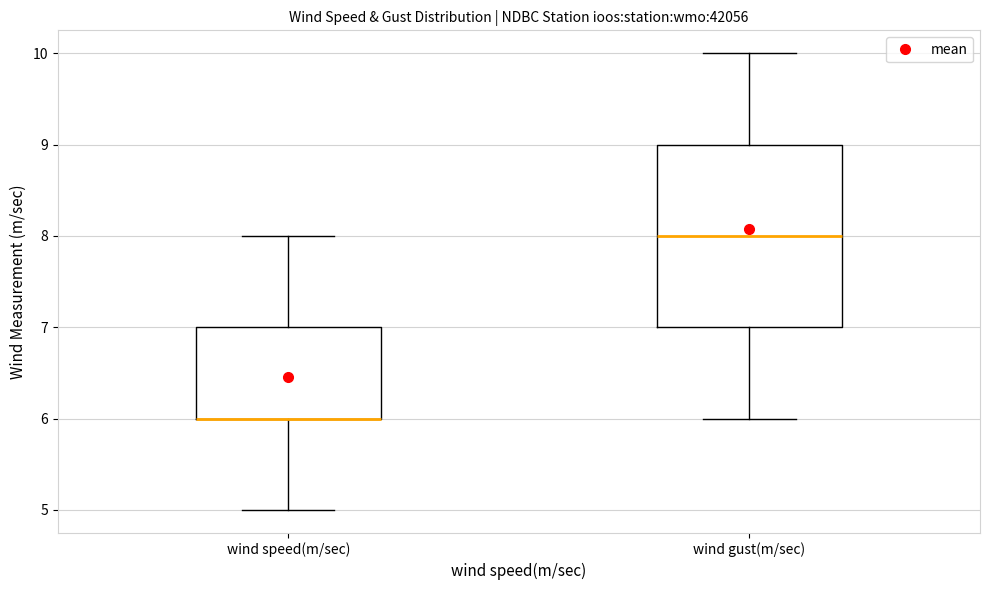

Reading left to right, read every box against the y-axis: the position of its median line, the range the box covers, and the ends of its whiskers. The values are not printed on the chart, so give them approximately, as read against the axis.

wind speed(m/sec): median 6 (drawn on the box's lower edge), box 6 to 7, whiskers 5 to 8
wind gust(m/sec): median 8, box 7 to 9, whiskers 6 to 10